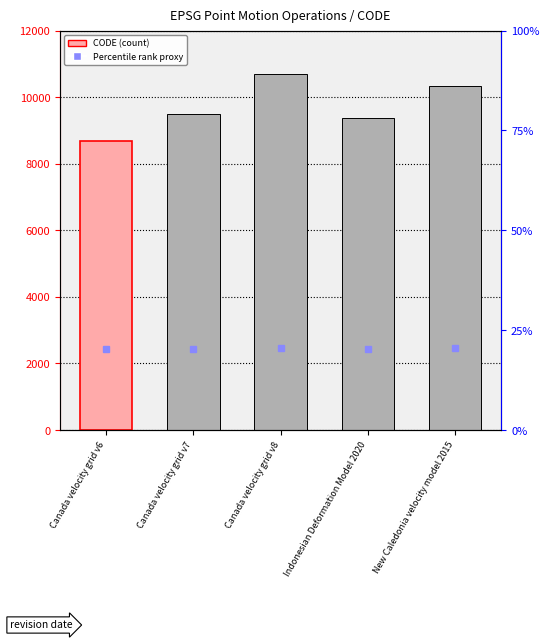

At which category does the chart reach its peak across all series?

Canada velocity grid v8